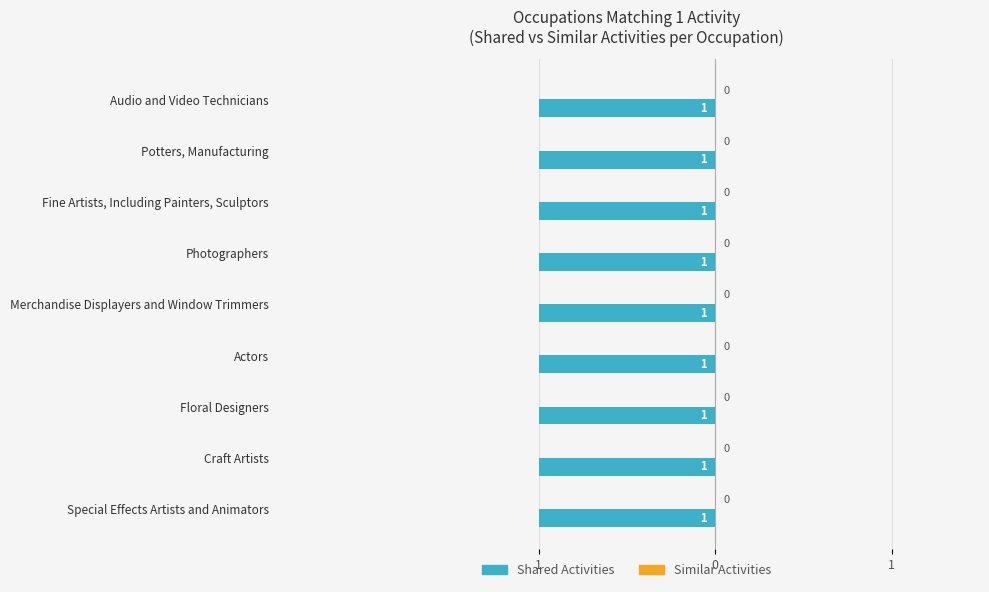

Are the bars horizontal?

Yes